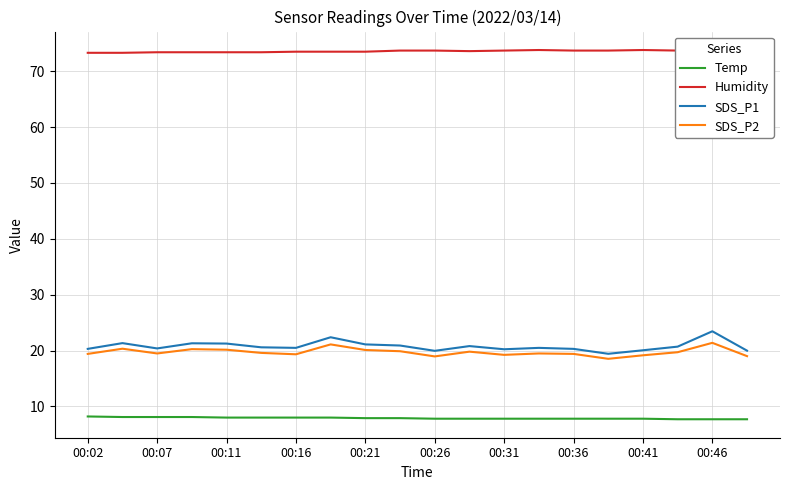

What is the maximum value for Humidity?

73.8